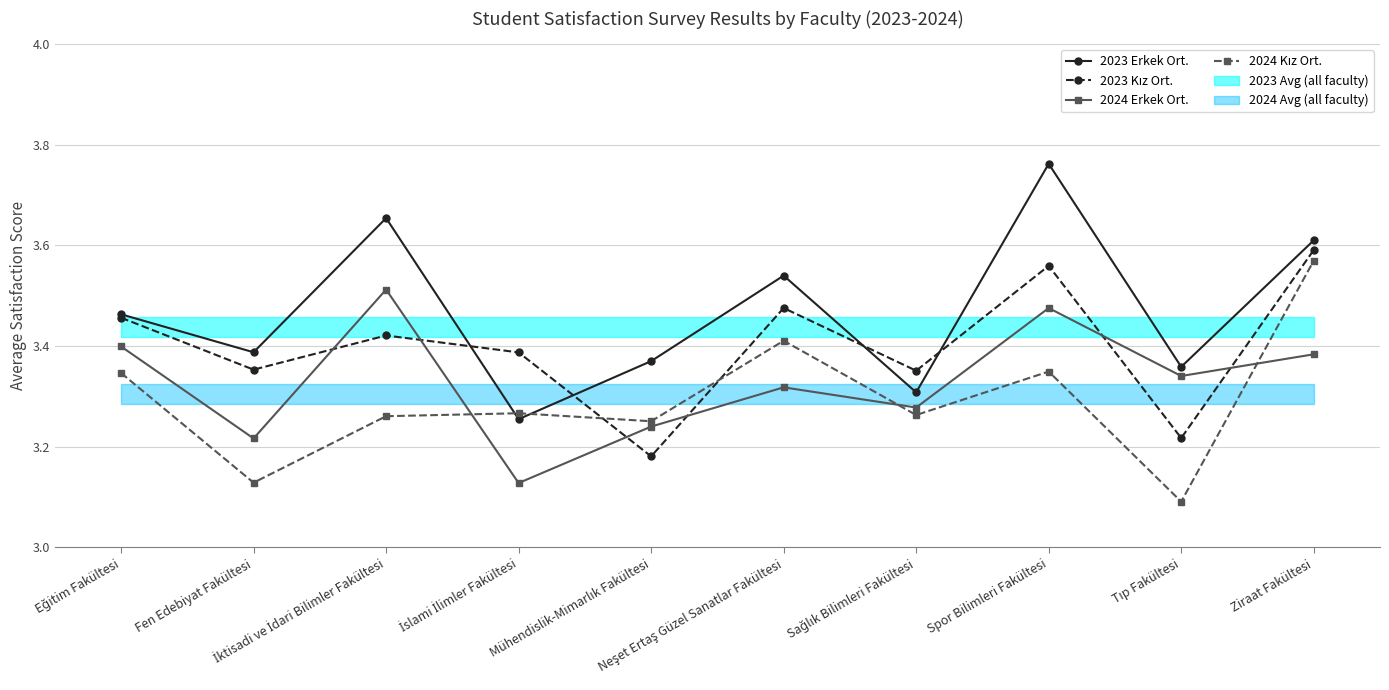

What is the average value of the 2024 Erkek Ort. series?

3.3